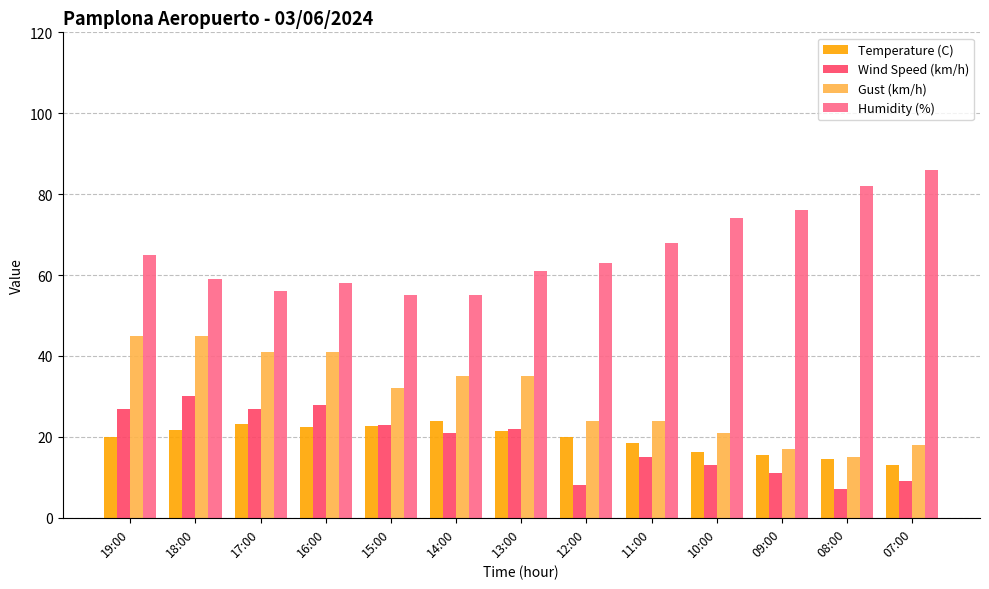

What is the total value across all series at 07:00?

126.0